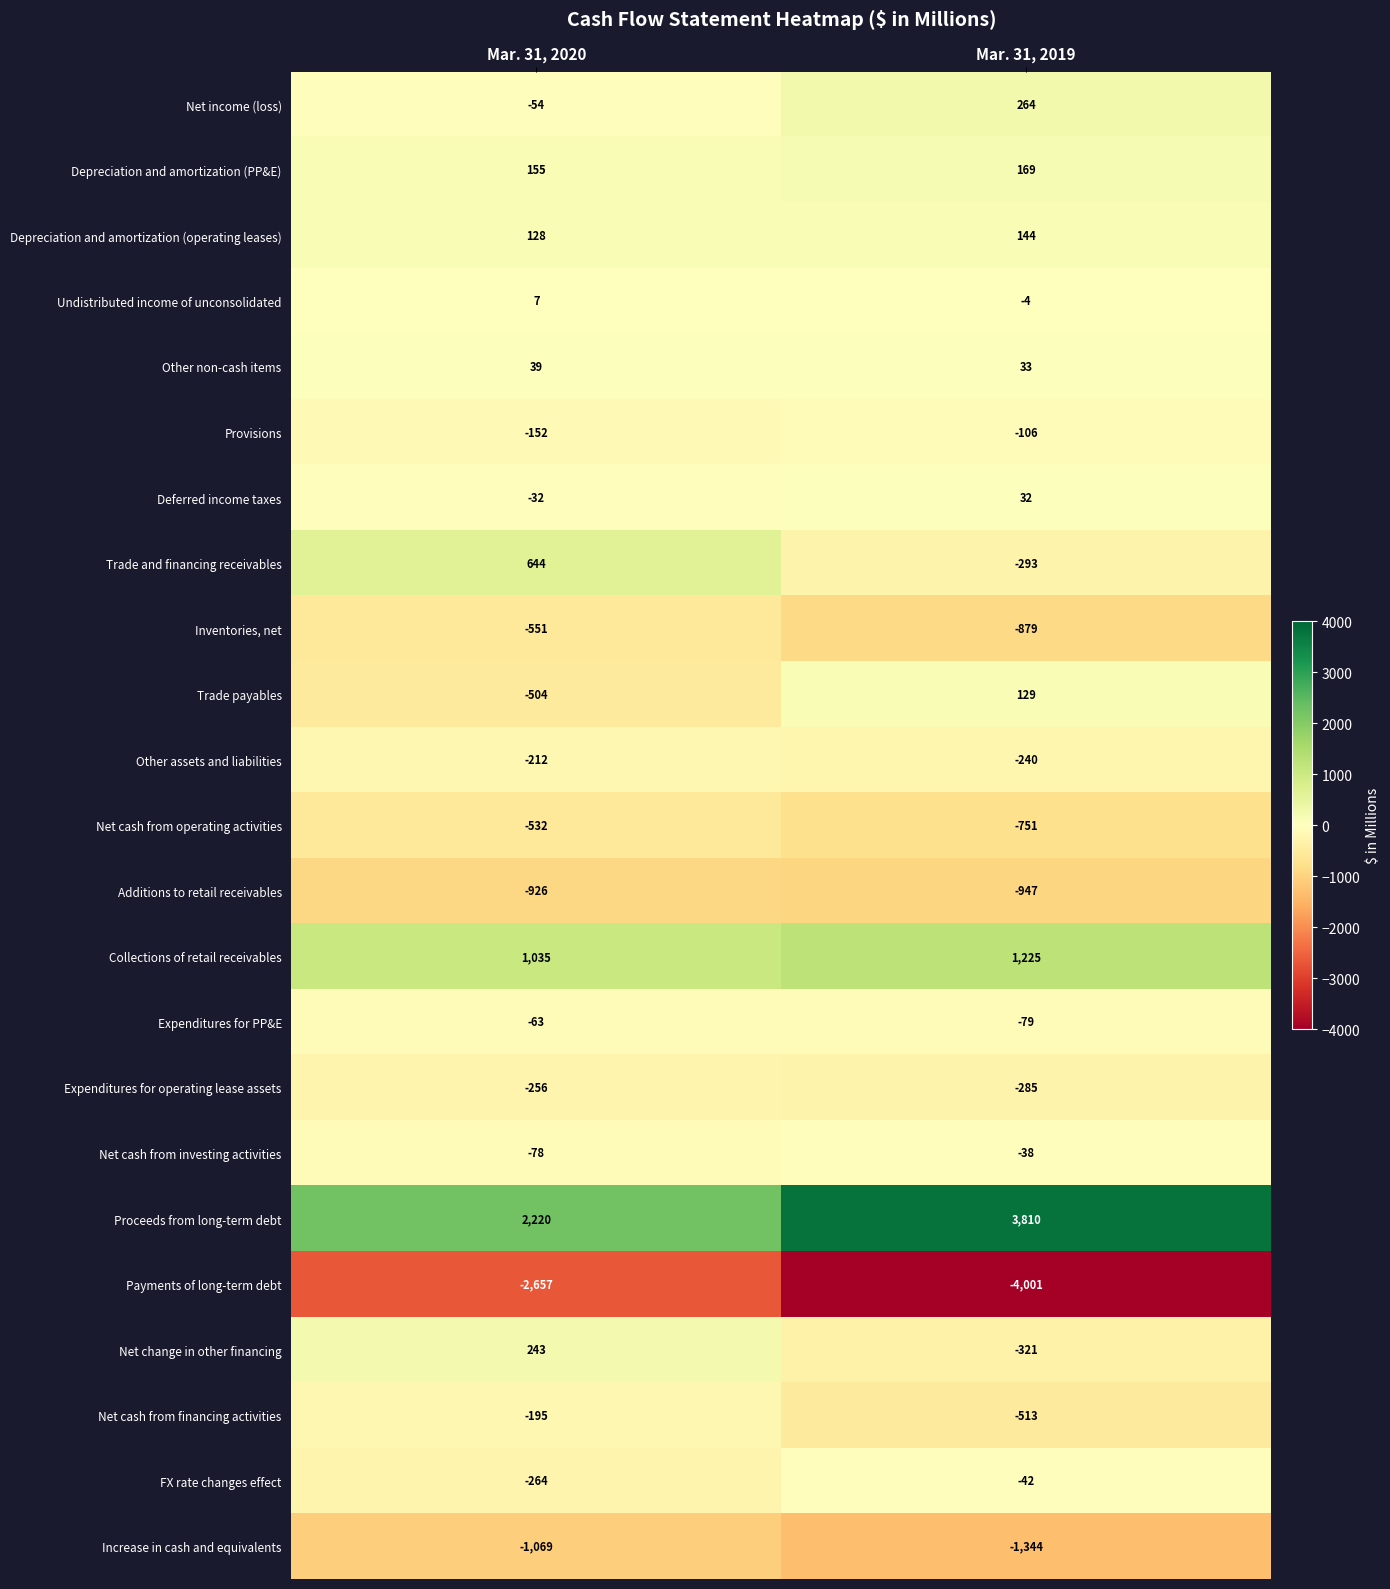

Is it true that Undistributed income of unconsolidated equals 9 at Mar. 31, 2020?

False